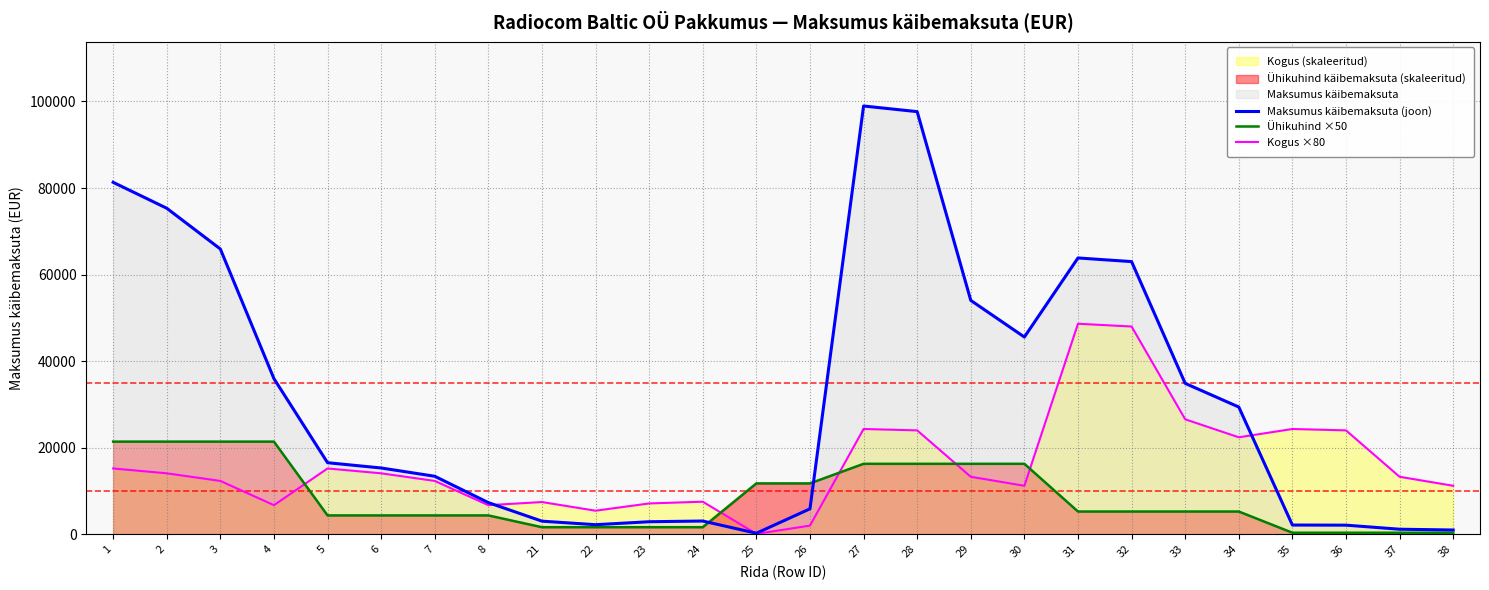

At how many categories does at least one series exceed 37329?

9